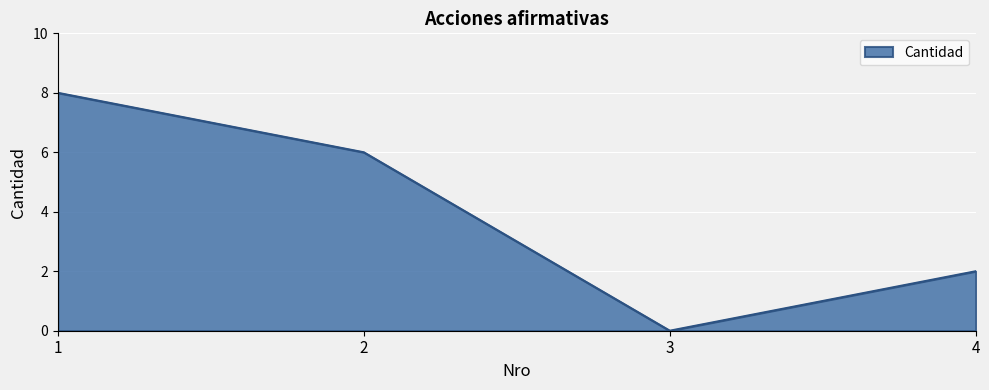

How many lines are shown in the chart?

1